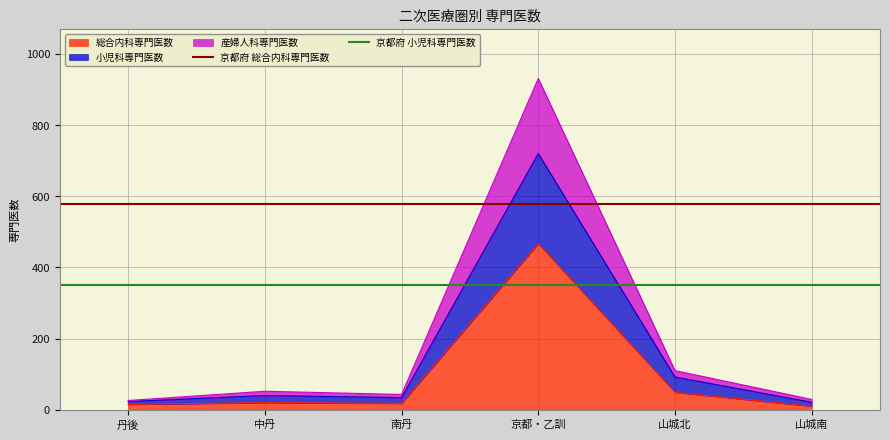

Where is 総合内科専門医数 nearest to the value 238?

山城北